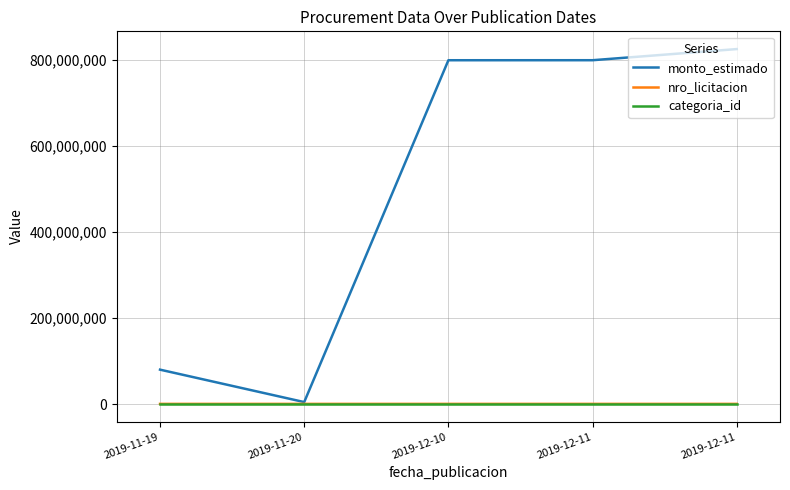

Does the chart display data point markers on the line(s)?

No